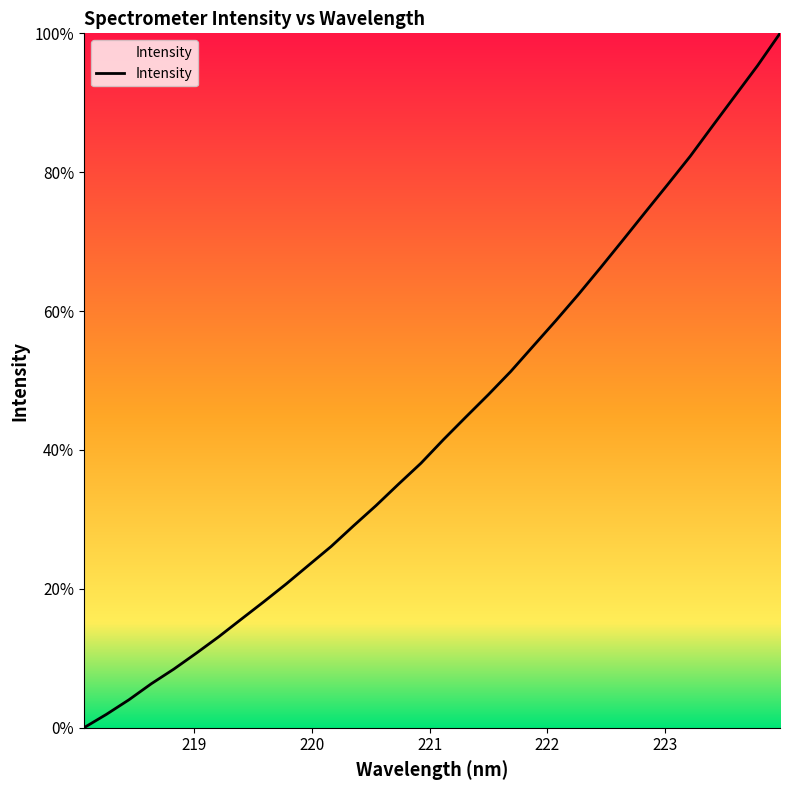

What is the greatest value displayed?

100.0